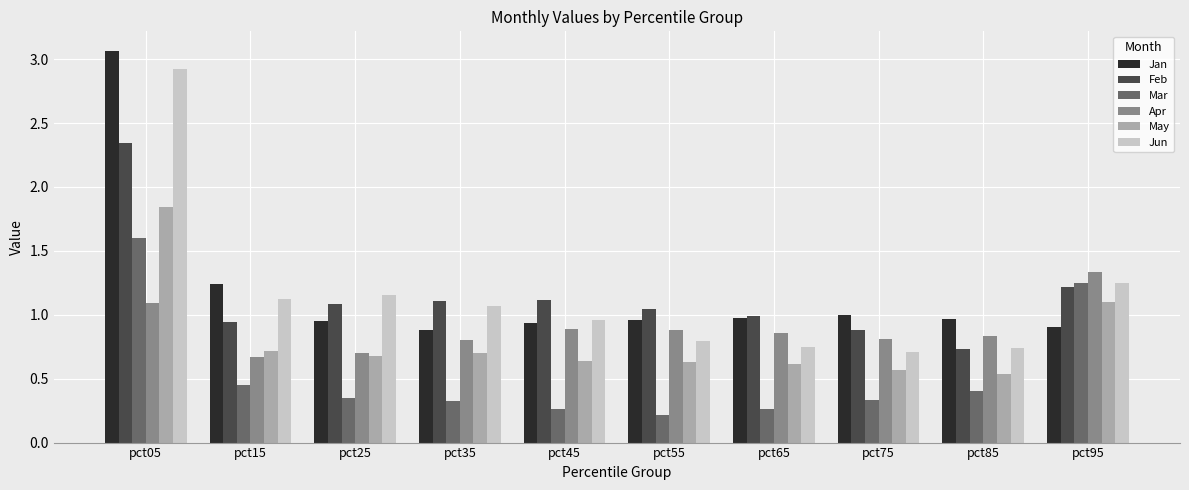

What is the sum of the Jan values at pct95 and pct85?

1.9